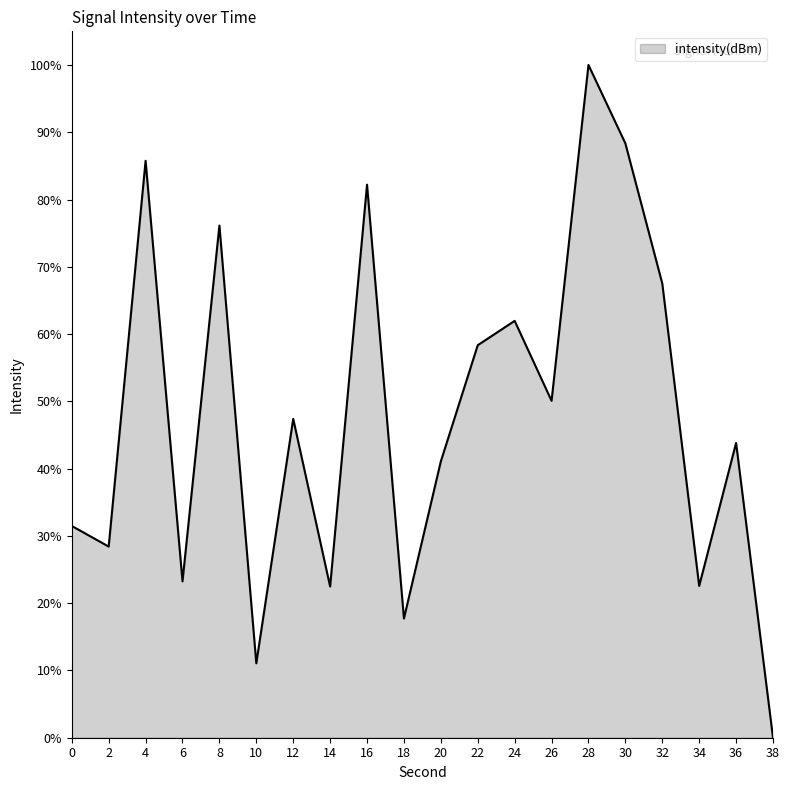

How many interior local valleys (lower than both neighbors) does the data have?

7